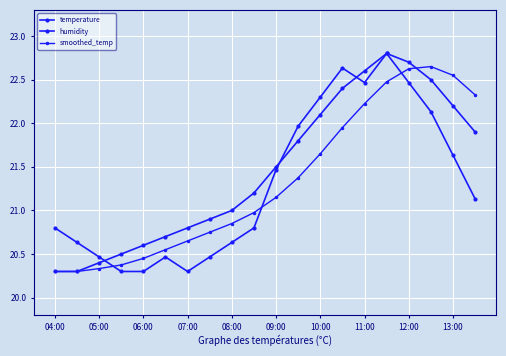

How many data points does each series have?

20